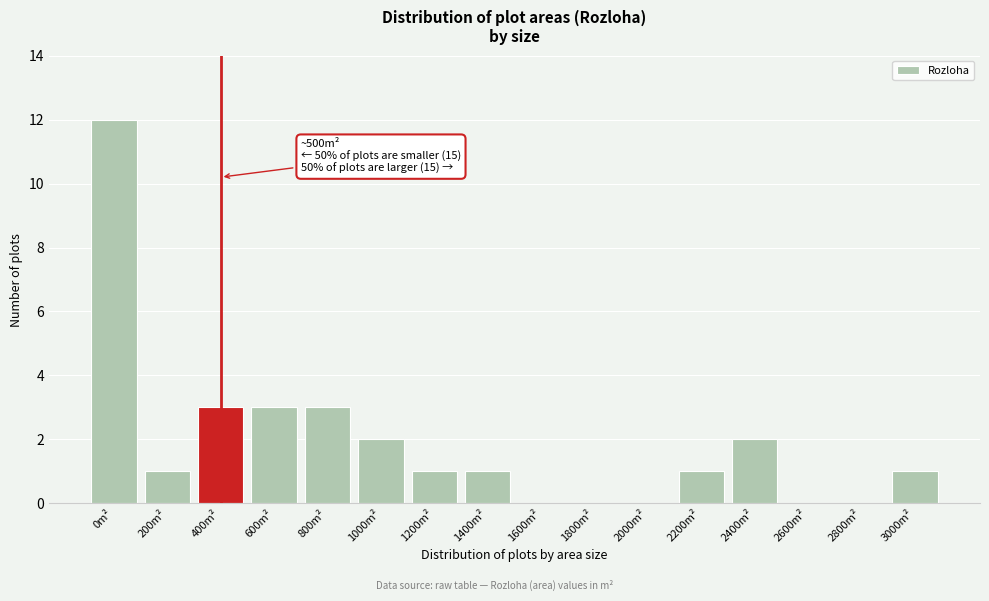

Reading left to right, what are all the values shown in this chart?

0m²=12	200m²=1	400m²=3	600m²=3	800m²=3	1000m²=2	1200m²=1	1400m²=1	1600m²=0	1800m²=0	2000m²=0	2200m²=1	2400m²=2	2600m²=0	2800m²=0	3000m²=1